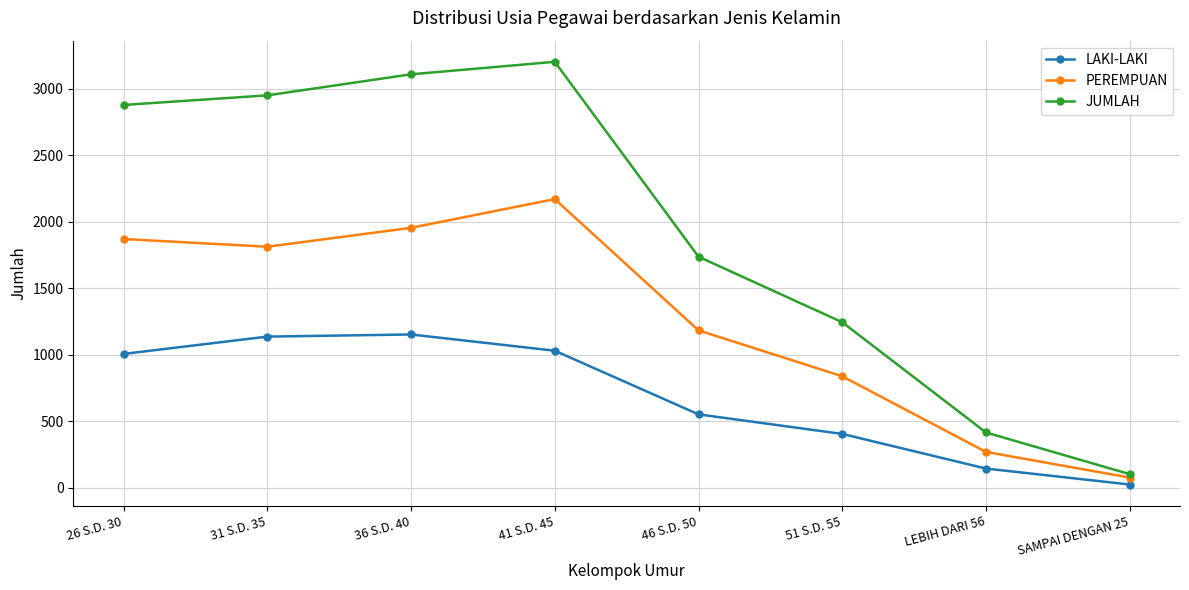

Which series has the largest range (max minus min)?

JUMLAH